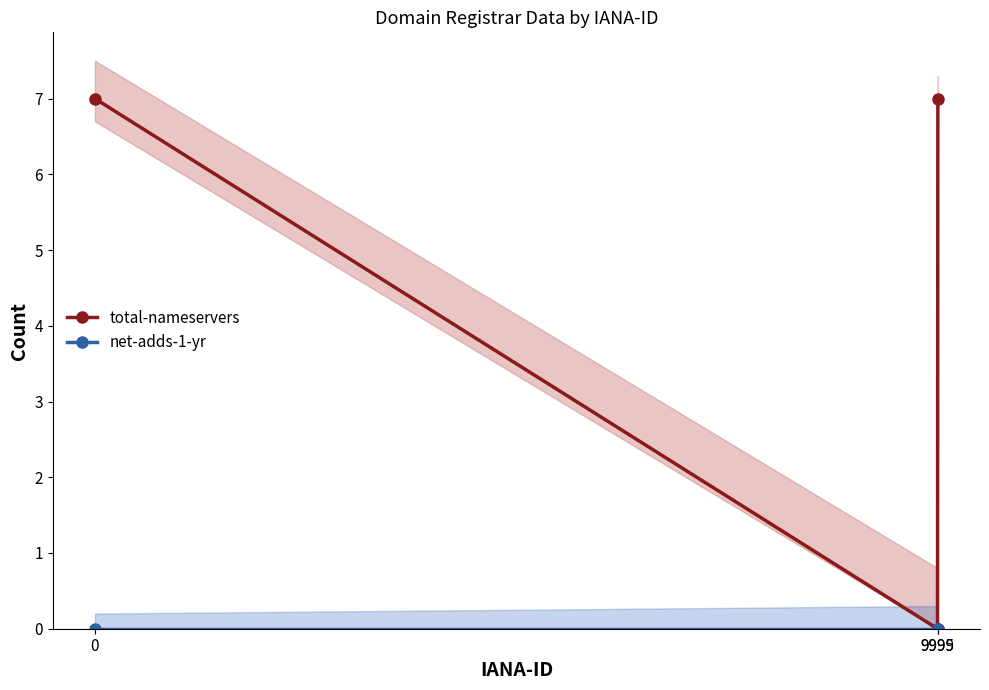

True or false: total-nameservers has a value of 10 at 9999.

False